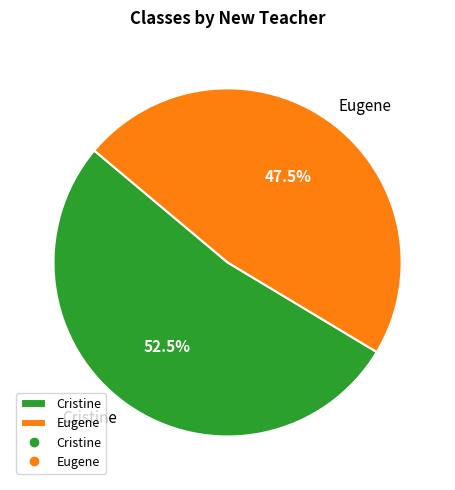

Between Eugene and Cristine, which is larger?

Cristine